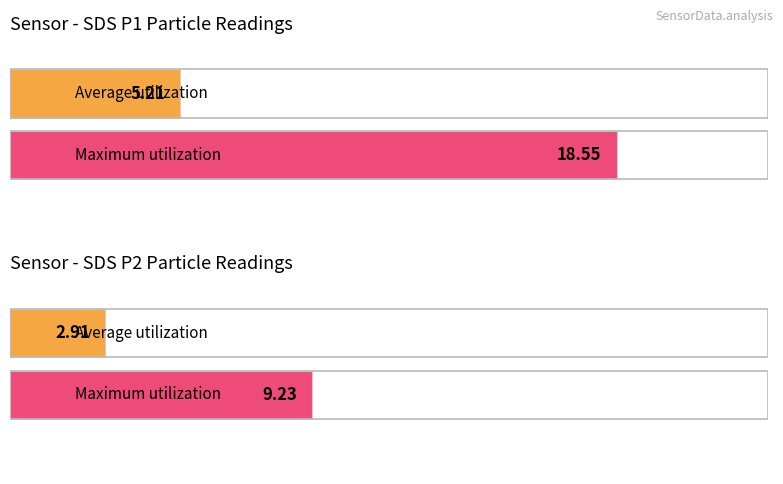

Rank the series by their average value, from lowest to highest.

SDS_P2, SDS_P1